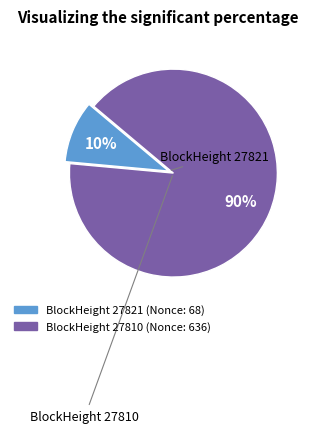

To the nearest percent, what is the average slice percentage?

50%